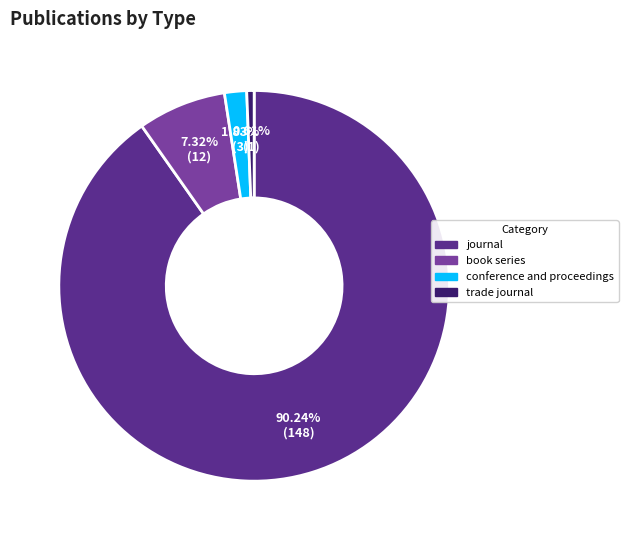

Rank the categories by value from highest to lowest.

journal, book series, conference and proceedings, trade journal